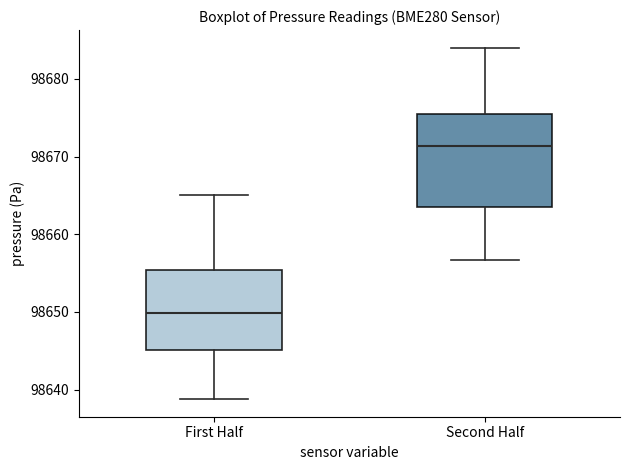

Which box is the tallest, from its lower edge to its upper edge?

Second Half